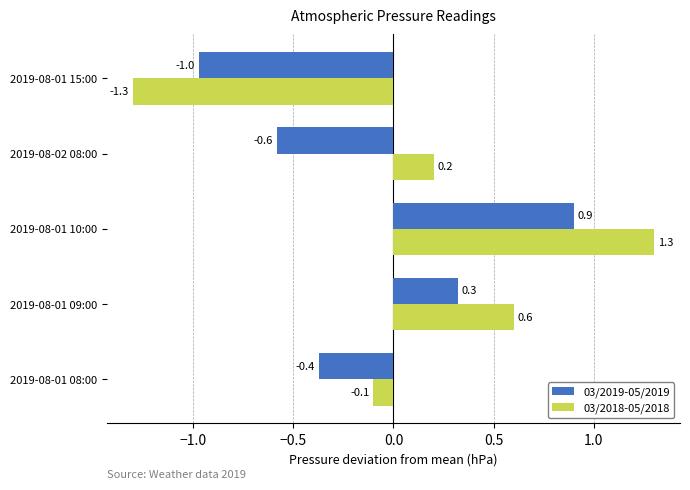

Is it true that 03/2019-05/2019 equals -0.9 at 2019-08-02 08:00?

False